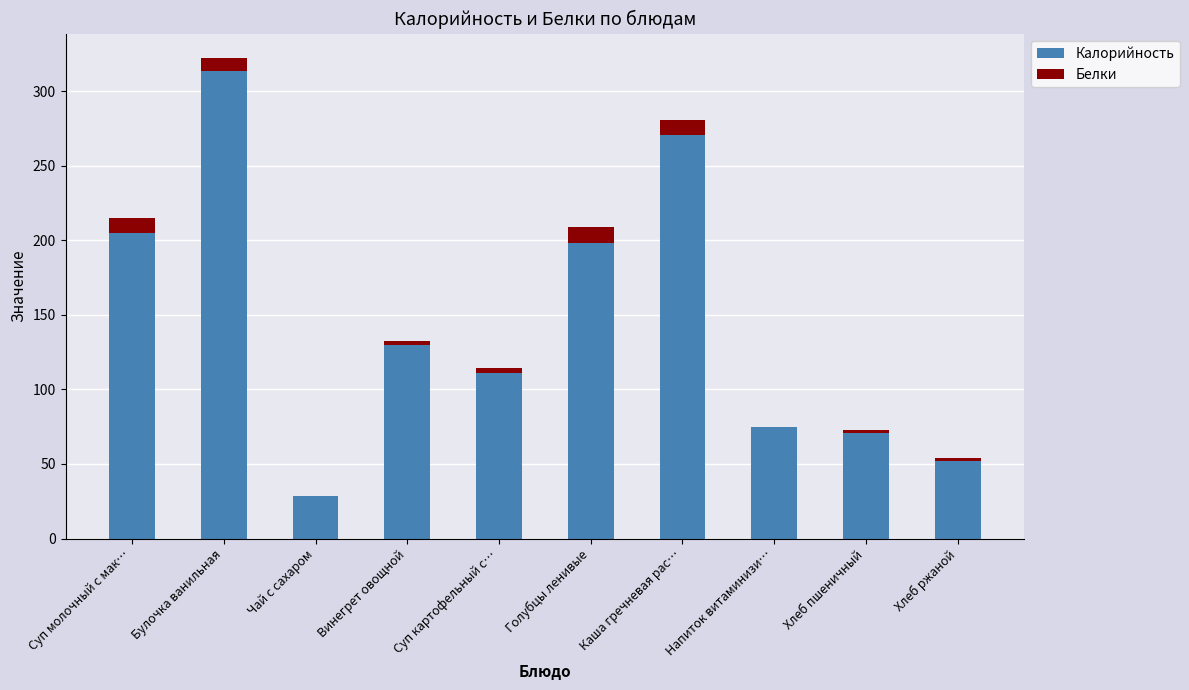

Where is Калорийность nearest to the value 171?

Голубцы ленивые